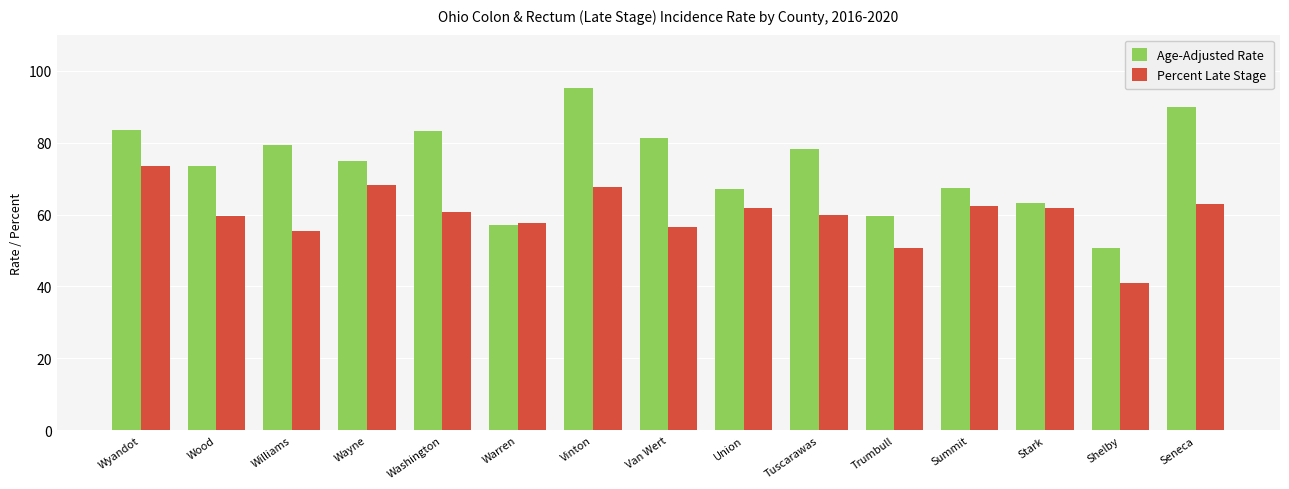

What position from the left is Shelby?

14